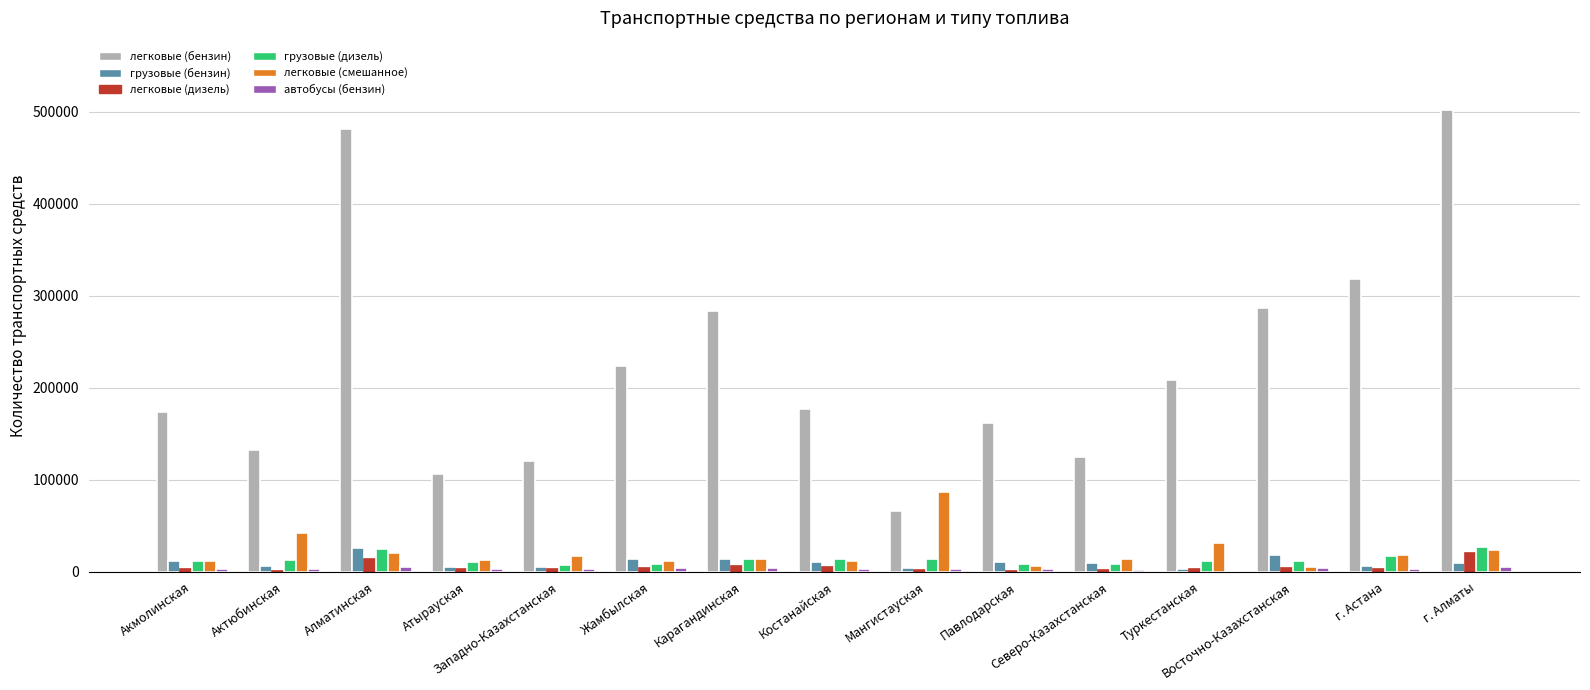

What is the greatest value displayed?

501699